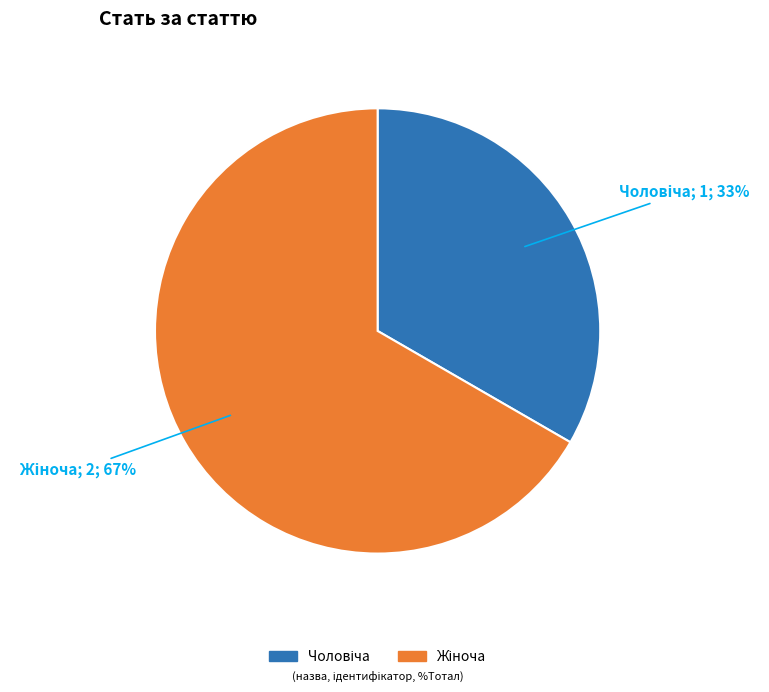

Does any single category account for the majority?

Yes